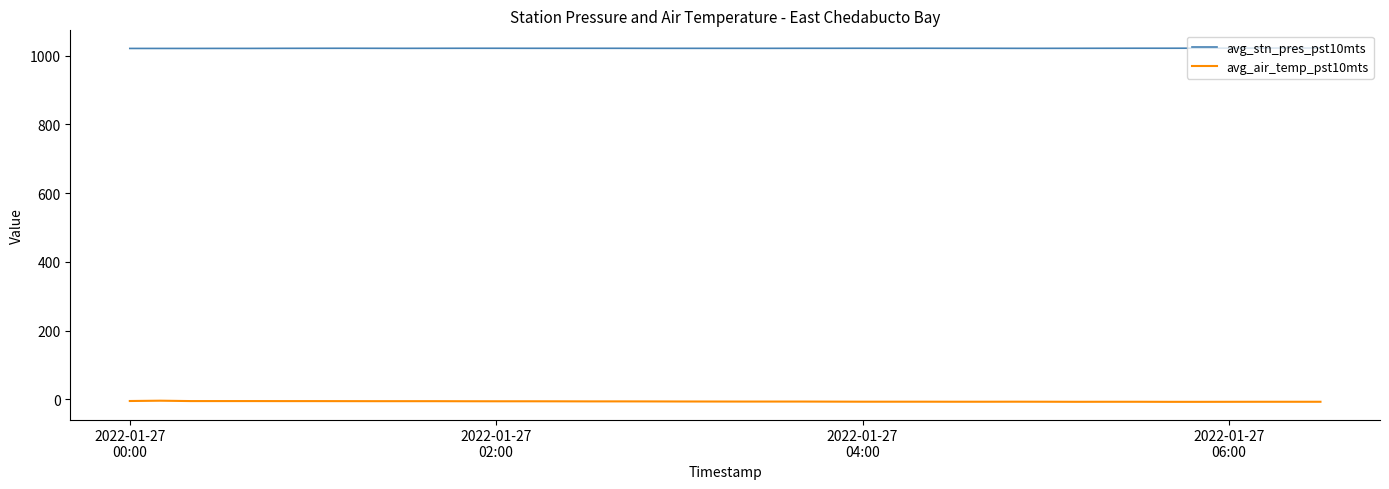

At how many categories does at least one series exceed 660?

40